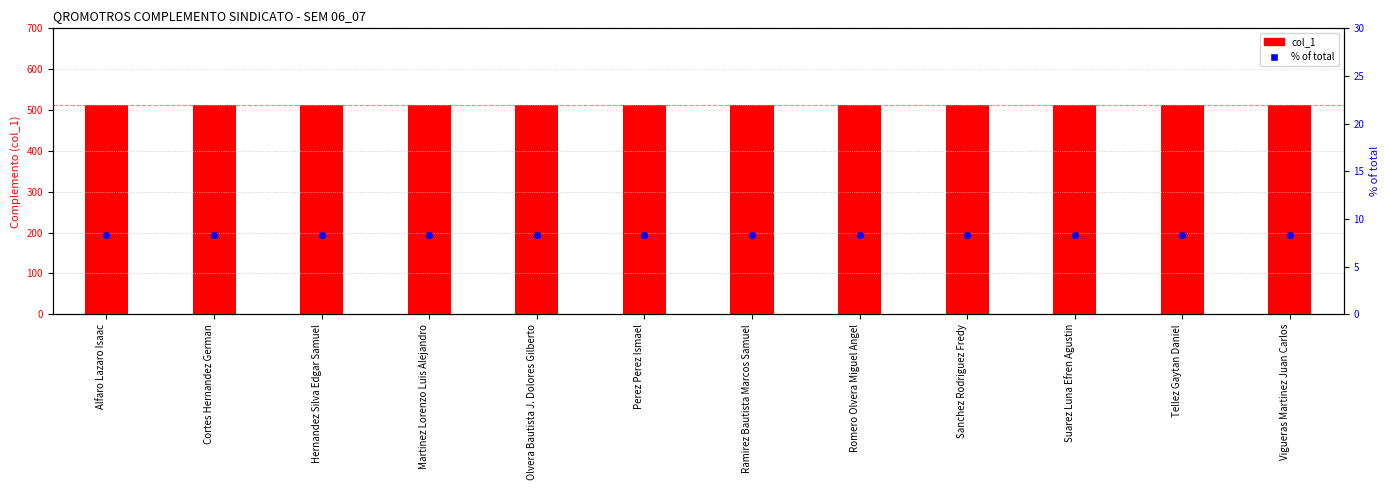

Which series contains the highest Y value?

col_1